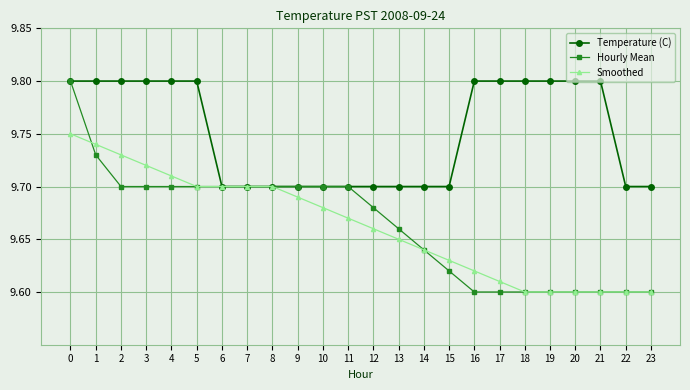

Between 3 and 17, which series saw the biggest shift?

Smoothed